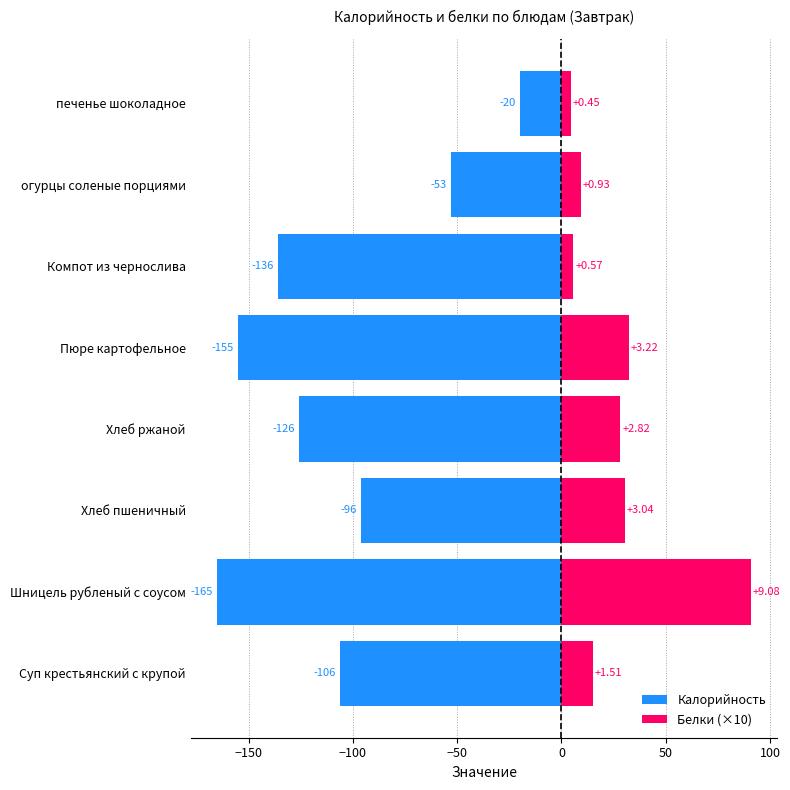

What is the value of the Белки (×10) bar at the 5th from the left?

32.2